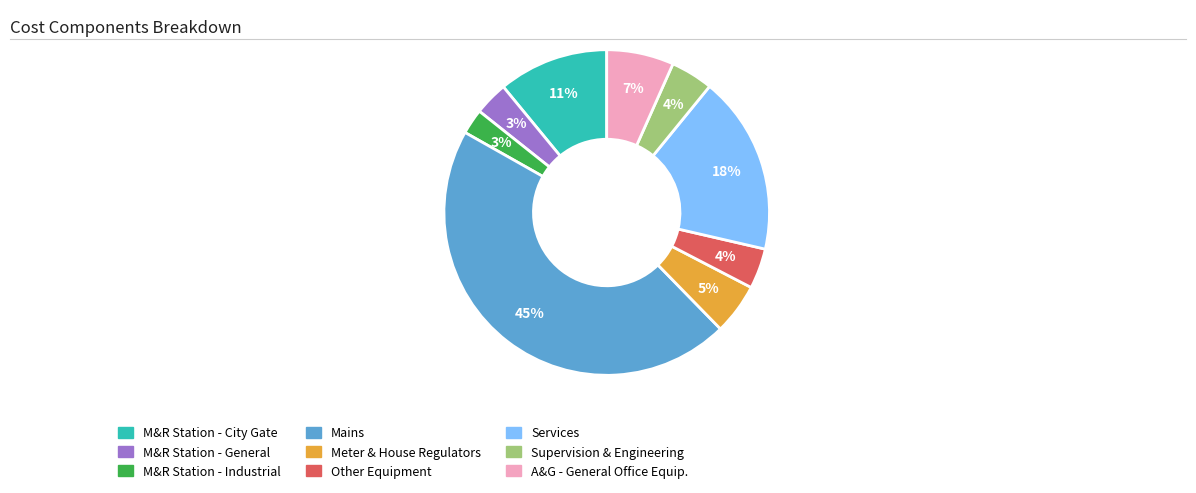

To the nearest percent, what is the average slice percentage?

11%